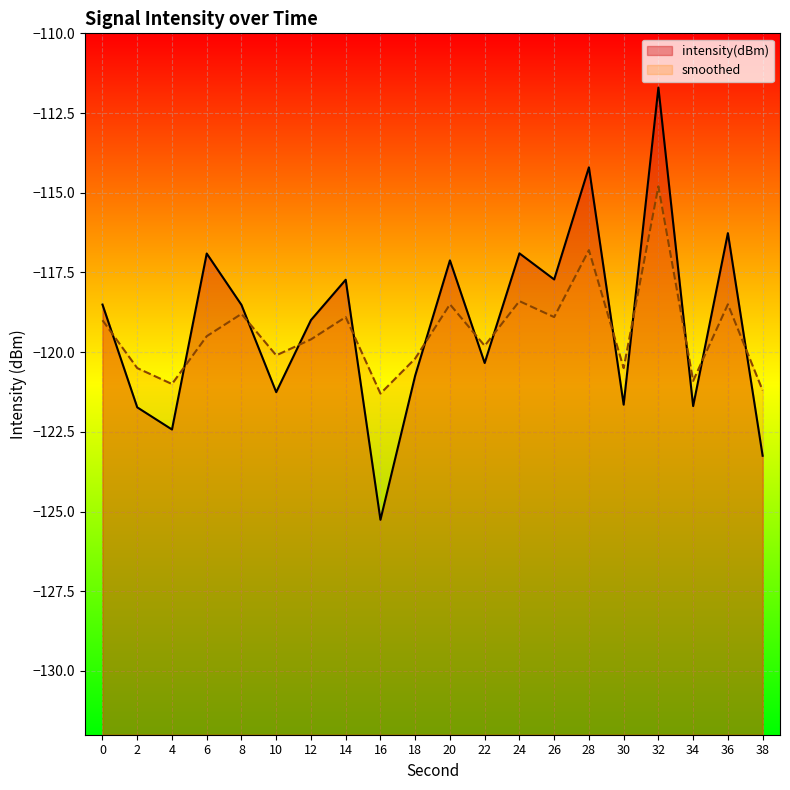

Reading left to right, what are all the values shown in this chart?

intensity(dBm): 0=-118.5	2=-121.7	4=-122.4	6=-116.9	8=-118.5	10=-121.3	12=-119.0	14=-117.7	16=-125.3	18=-120.7	20=-117.1	22=-120.3	24=-116.9	26=-117.7	28=-114.2	30=-121.6	32=-111.7	34=-121.7	36=-116.3	38=-123.2
smoothed: 0=-119.0	2=-120.5	4=-121.0	6=-119.5	8=-118.8	10=-120.1	12=-119.6	14=-118.9	16=-121.3	18=-120.2	20=-118.5	22=-119.8	24=-118.4	26=-118.9	28=-116.8	30=-120.5	32=-114.8	34=-120.9	36=-118.5	38=-121.2